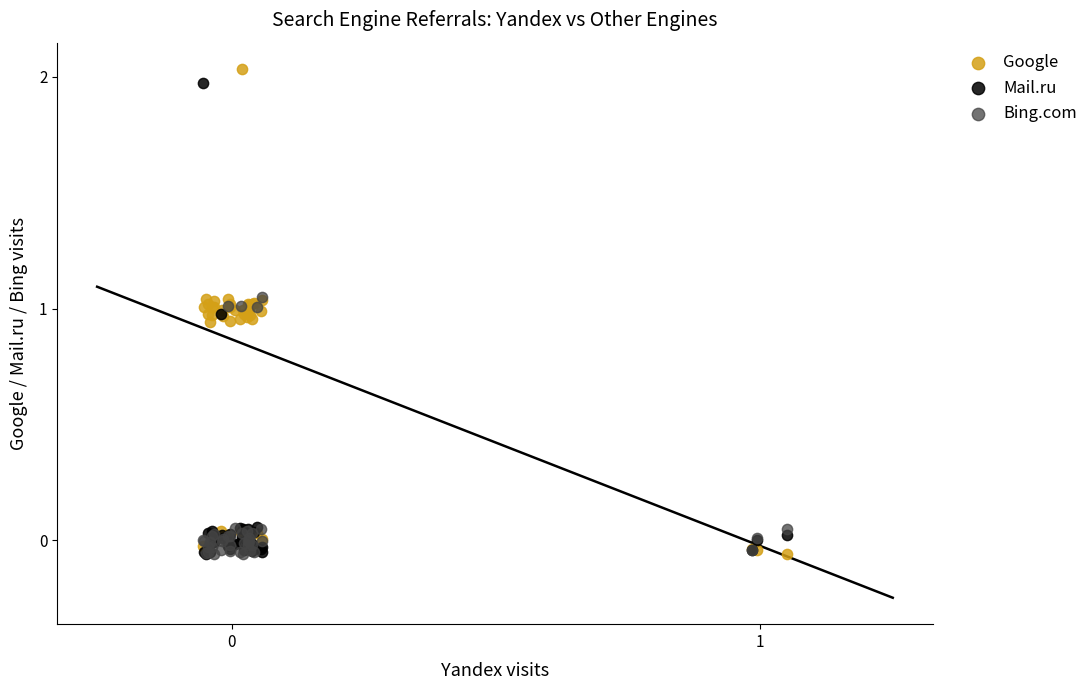

Which series contains the highest Y value?

Google